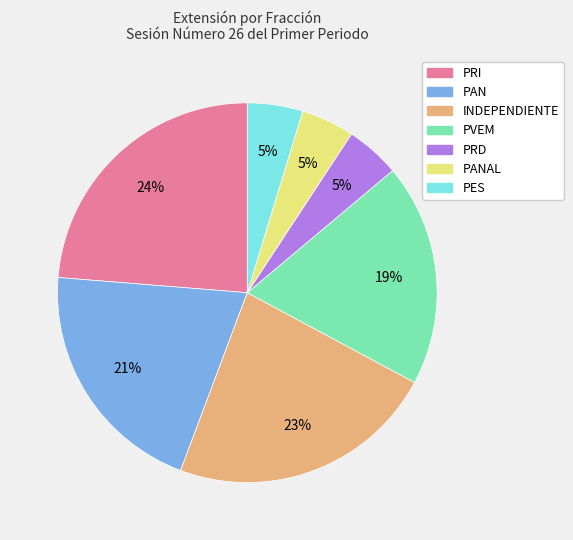

To the nearest percent, what is the average slice percentage?

14%